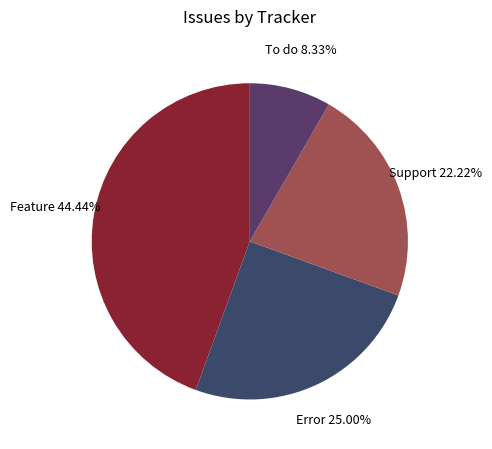

Is the sum of Support and Error greater than half?

No